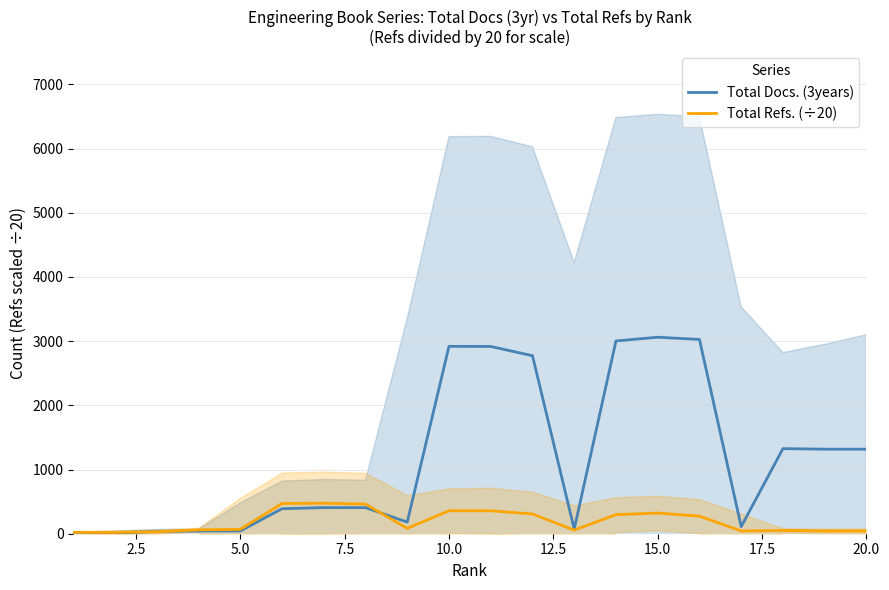

What is the difference between the second highest and second lowest values in the Total Docs. (3years) series?

3017.0